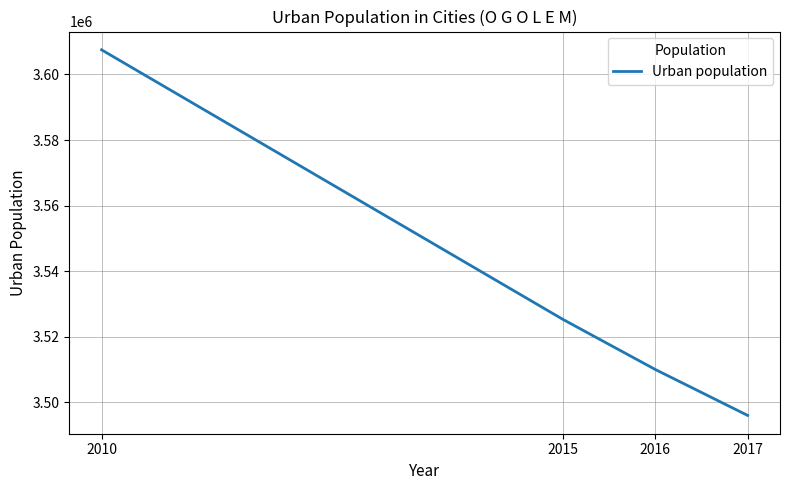

Reading left to right, what are all the values shown in this chart?

2010=3607496	2015=3525289	2016=3510034	2017=3496038